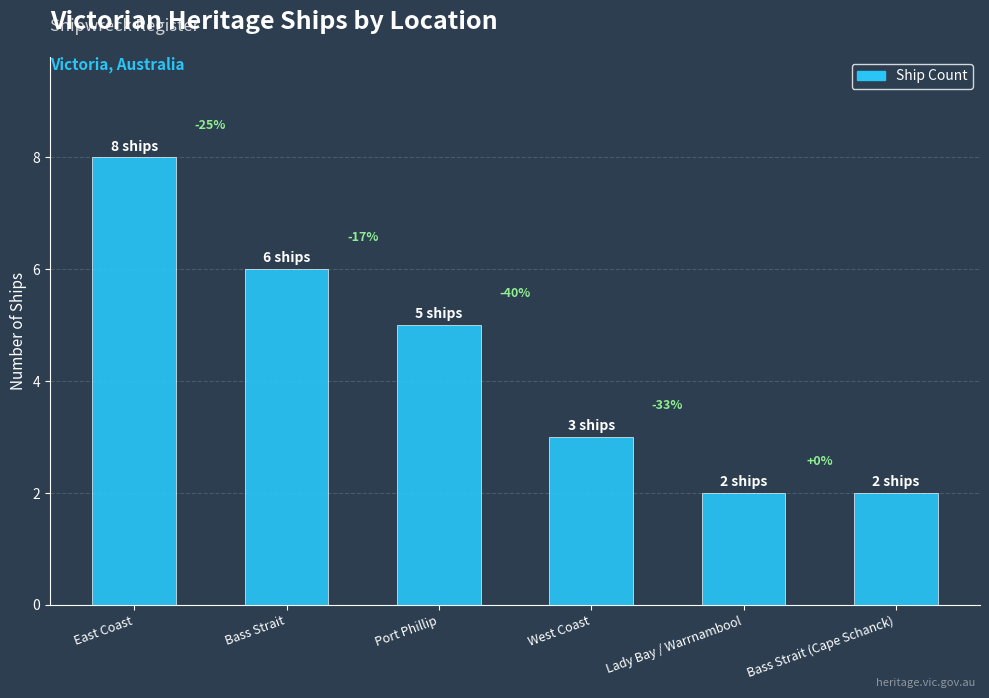

List the labels in order of value, largest first.

East Coast, Bass Strait, Port Phillip, West Coast, Lady Bay / Warrnambool, Bass Strait (Cape Schanck)